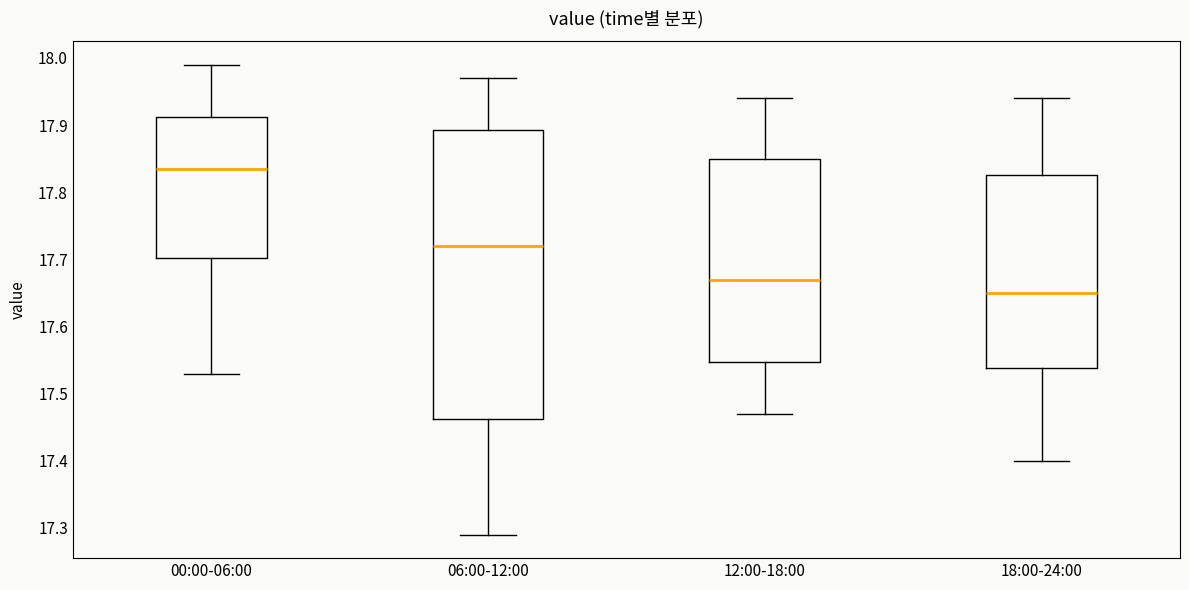

Reading left to right, read every box against the y-axis: the position of its median line, the range the box covers, and the ends of its whiskers. The values are not printed on the chart, so give them approximately, as read against the axis.

00:00-06:00: median 17.84, box 17.70 to 17.91, whiskers 17.53 to 17.99
06:00-12:00: median 17.72, box 17.46 to 17.89, whiskers 17.29 to 17.97
12:00-18:00: median 17.67, box 17.55 to 17.85, whiskers 17.47 to 17.94
18:00-24:00: median 17.65, box 17.54 to 17.83, whiskers 17.40 to 17.94